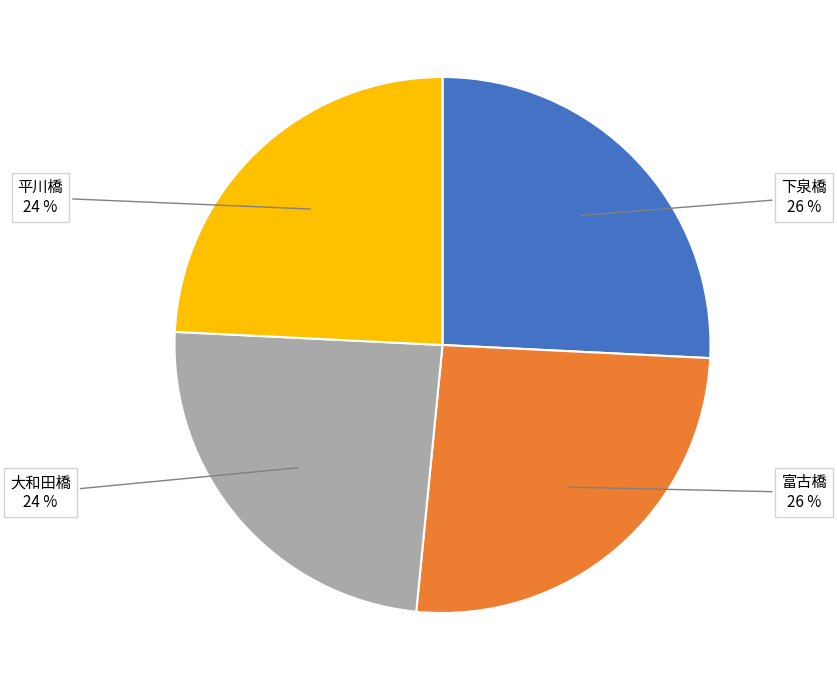

Does 平川橋 account for over 50% of the chart?

No